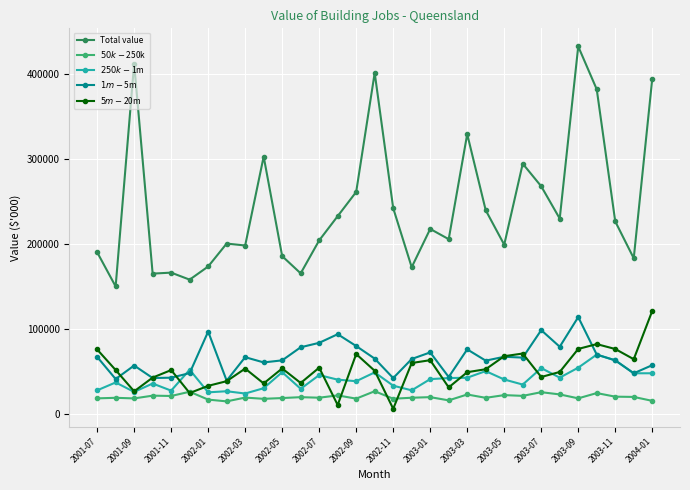

How many series are shown in this chart?

5